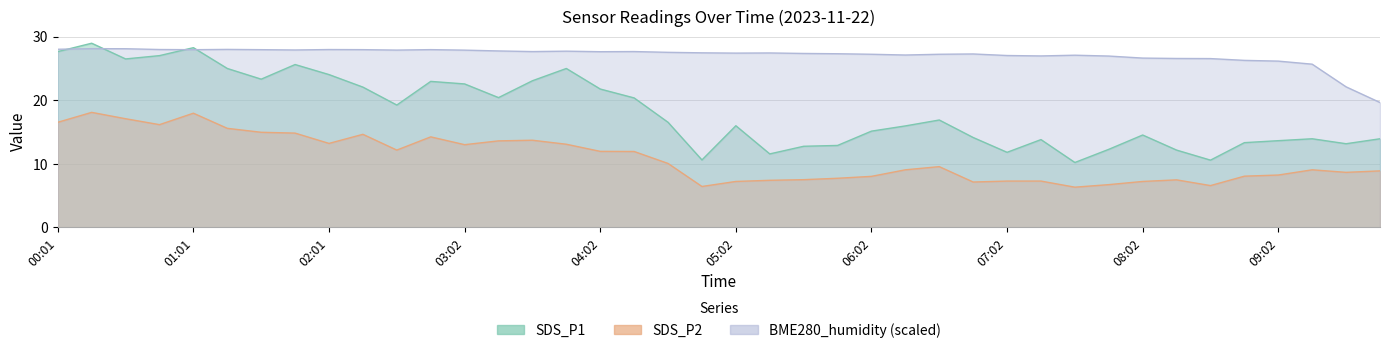

Between which two adjacent categories do BME280_humidity and SDS_P1 first intersect?

00:01 and 00:16